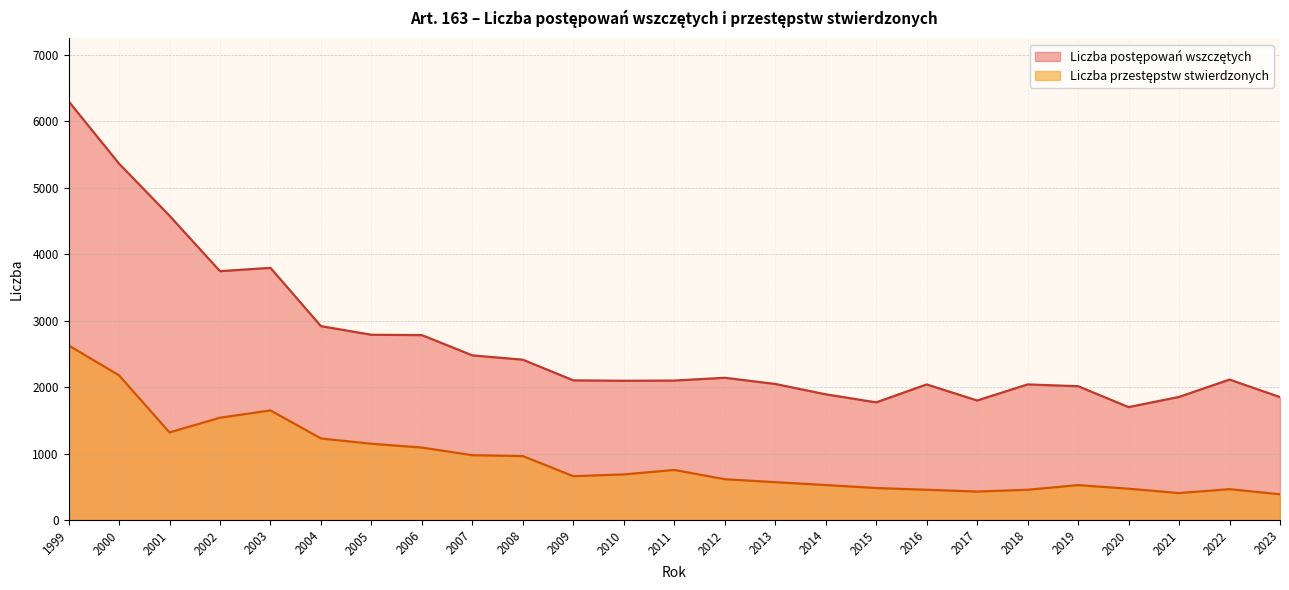

True or false: Liczba przestępstw stwierdzonych has a value of 1147 at 2005.

True